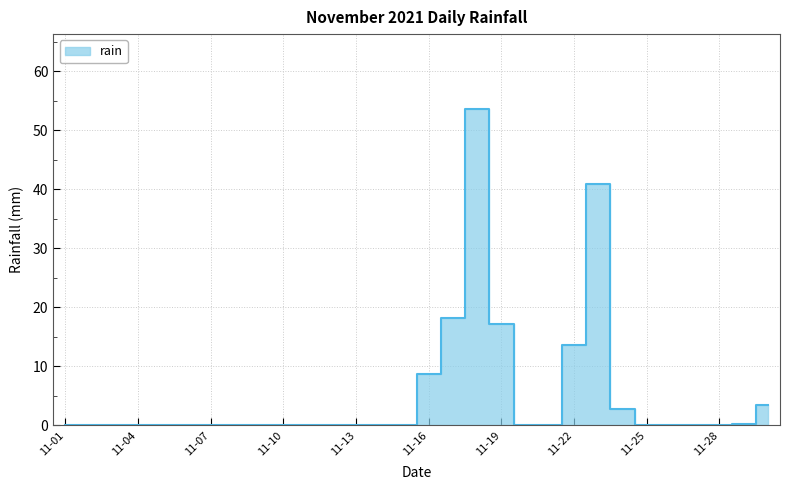

What is the value of the 22nd point from the left?

13.6